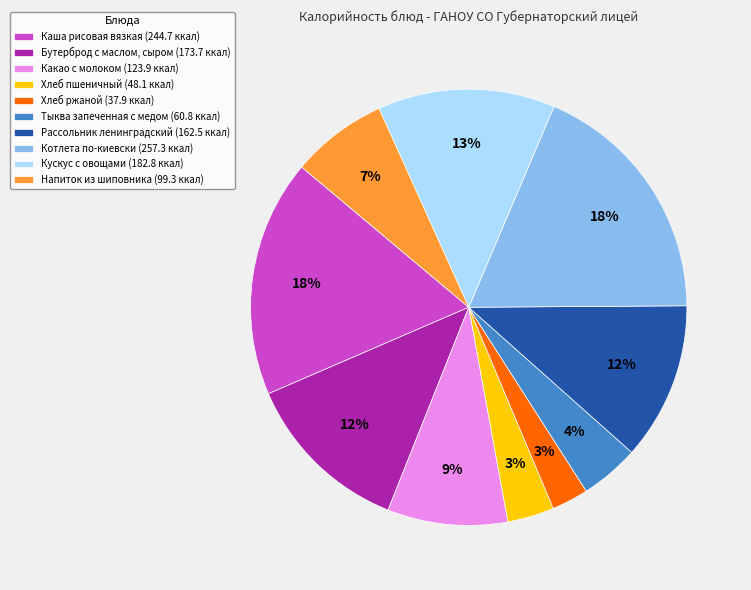

How many segments does this pie chart have?

10